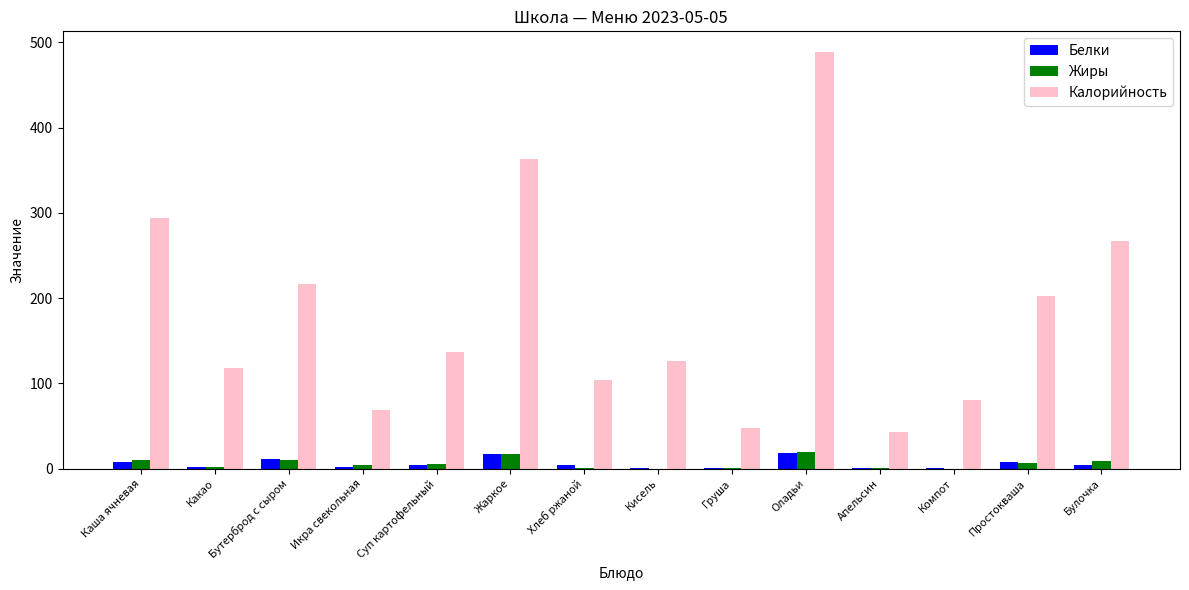

What is the sum of all Калорийность values?

2555.6